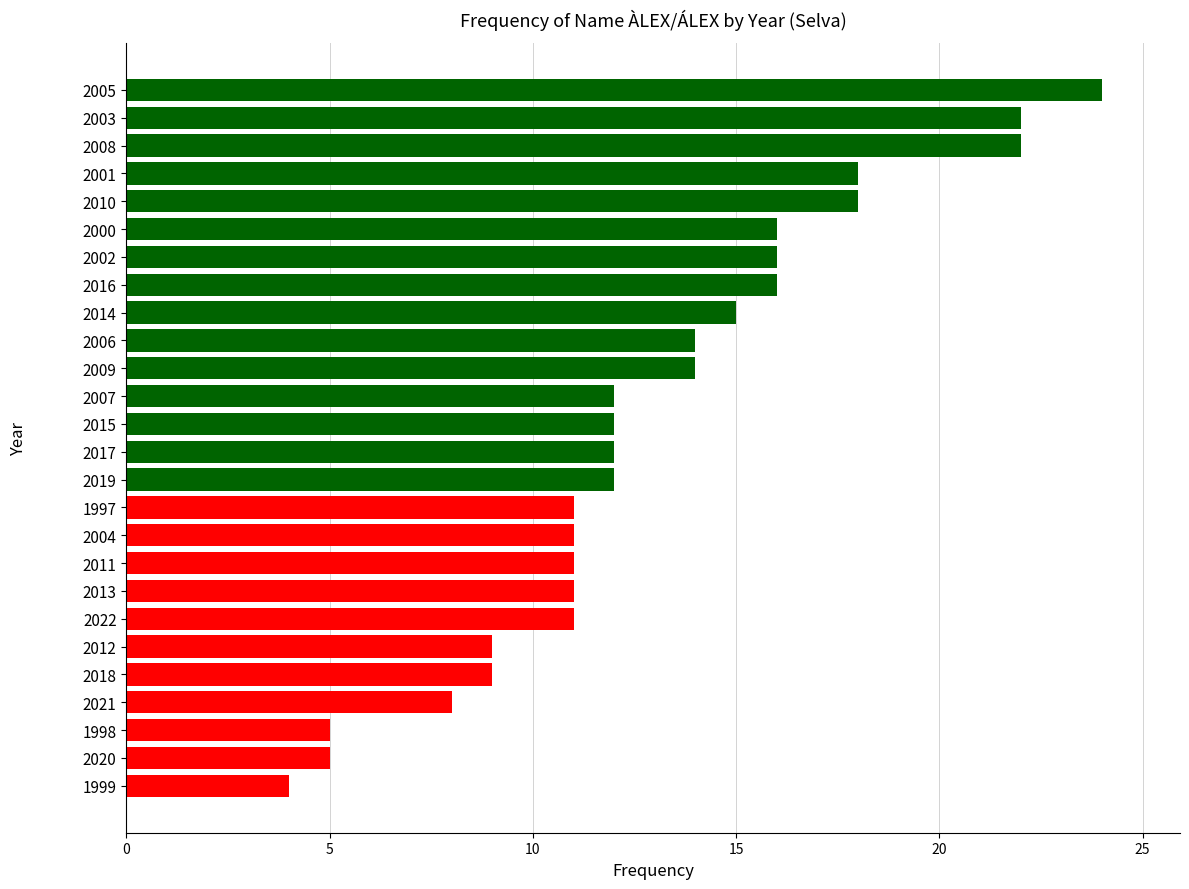

How many series are shown in this chart?

1